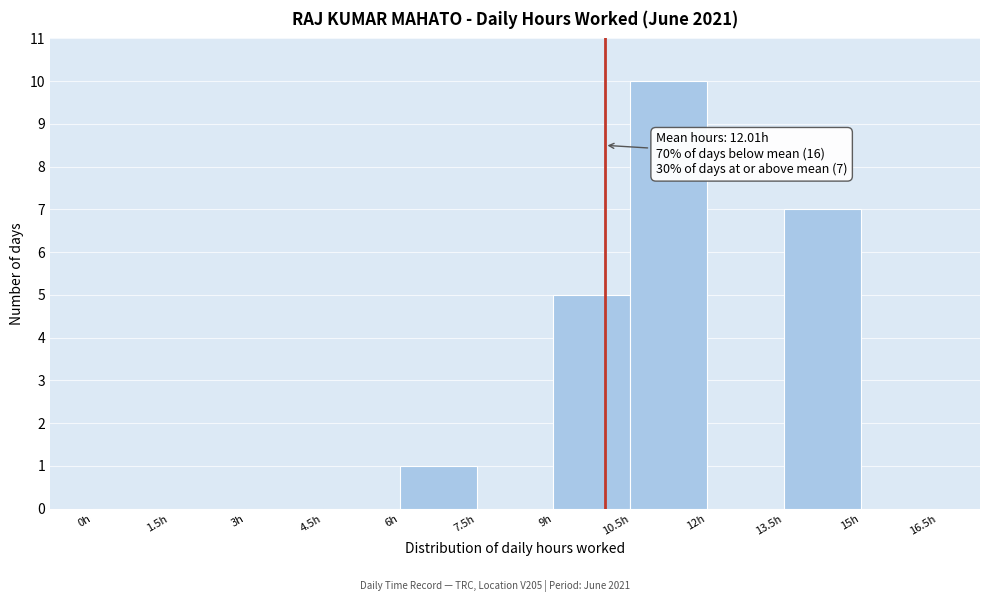

Over which range of the x-axis is the bar tallest?

10.5 to 12.0